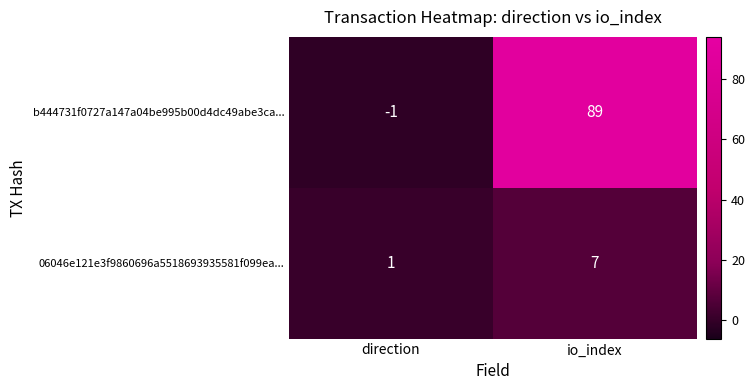

What is the minimum value shown in the chart?

-1